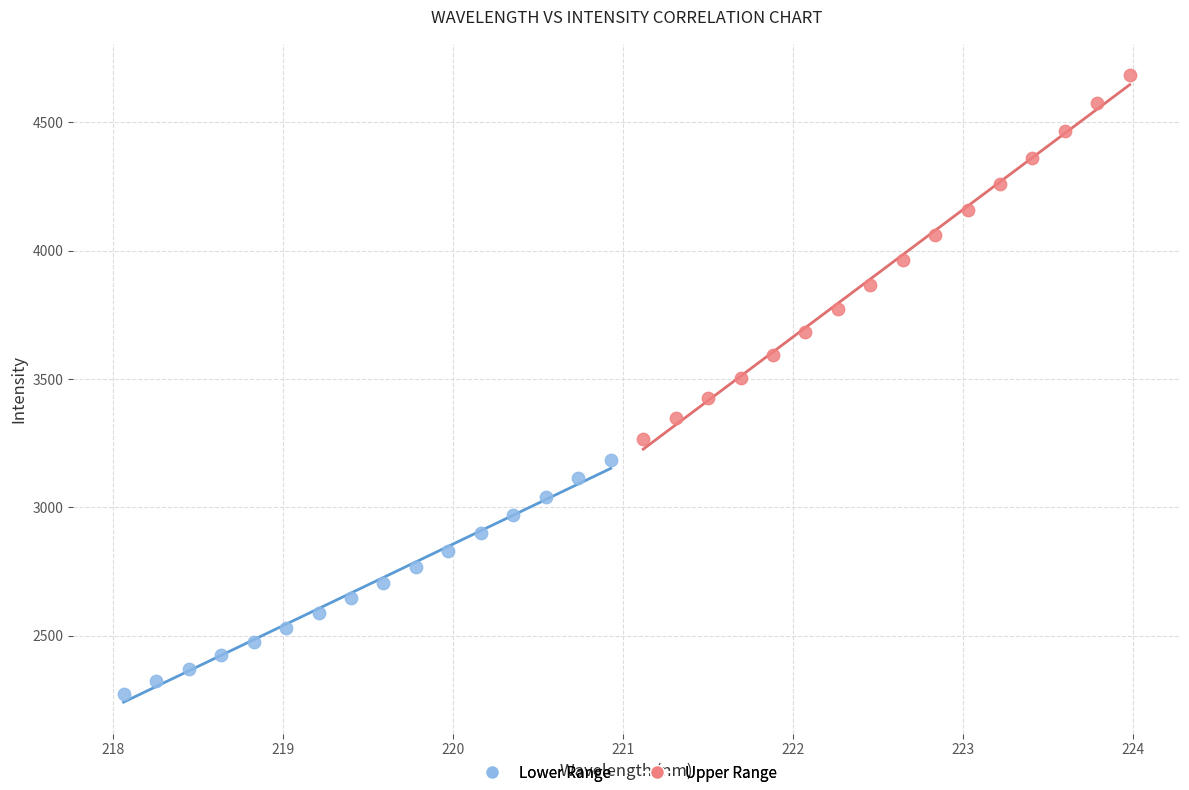

What are all the series names shown in the legend?

Lower Range, Upper Range